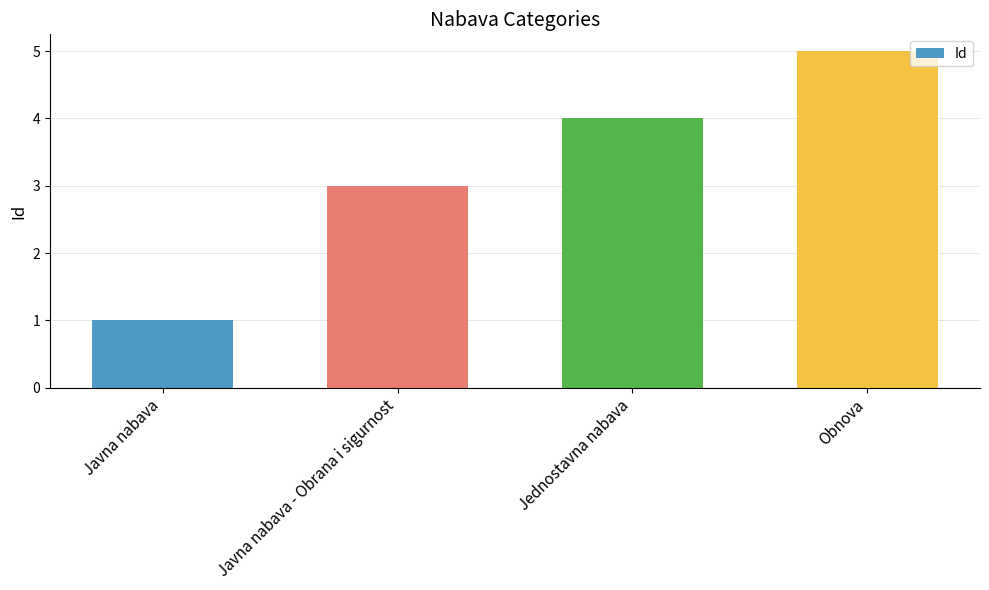

Reading right to left, transcribe all the data shown in this chart.

Obnova=5	Jednostavna nabava=4	Javna nabava - Obrana i sigurnost=3	Javna nabava=1